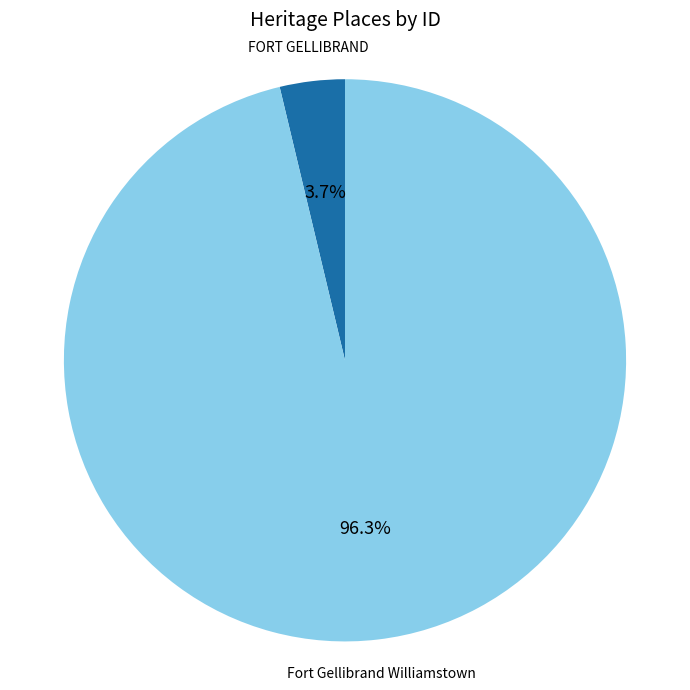

Combined, what portion of the pie is Fort Gellibrand Williamstown and FORT GELLIBRAND?

100.0%